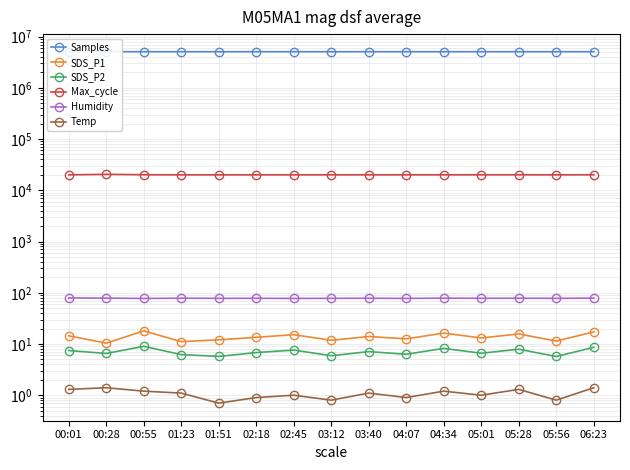

How many series are shown in this chart?

6